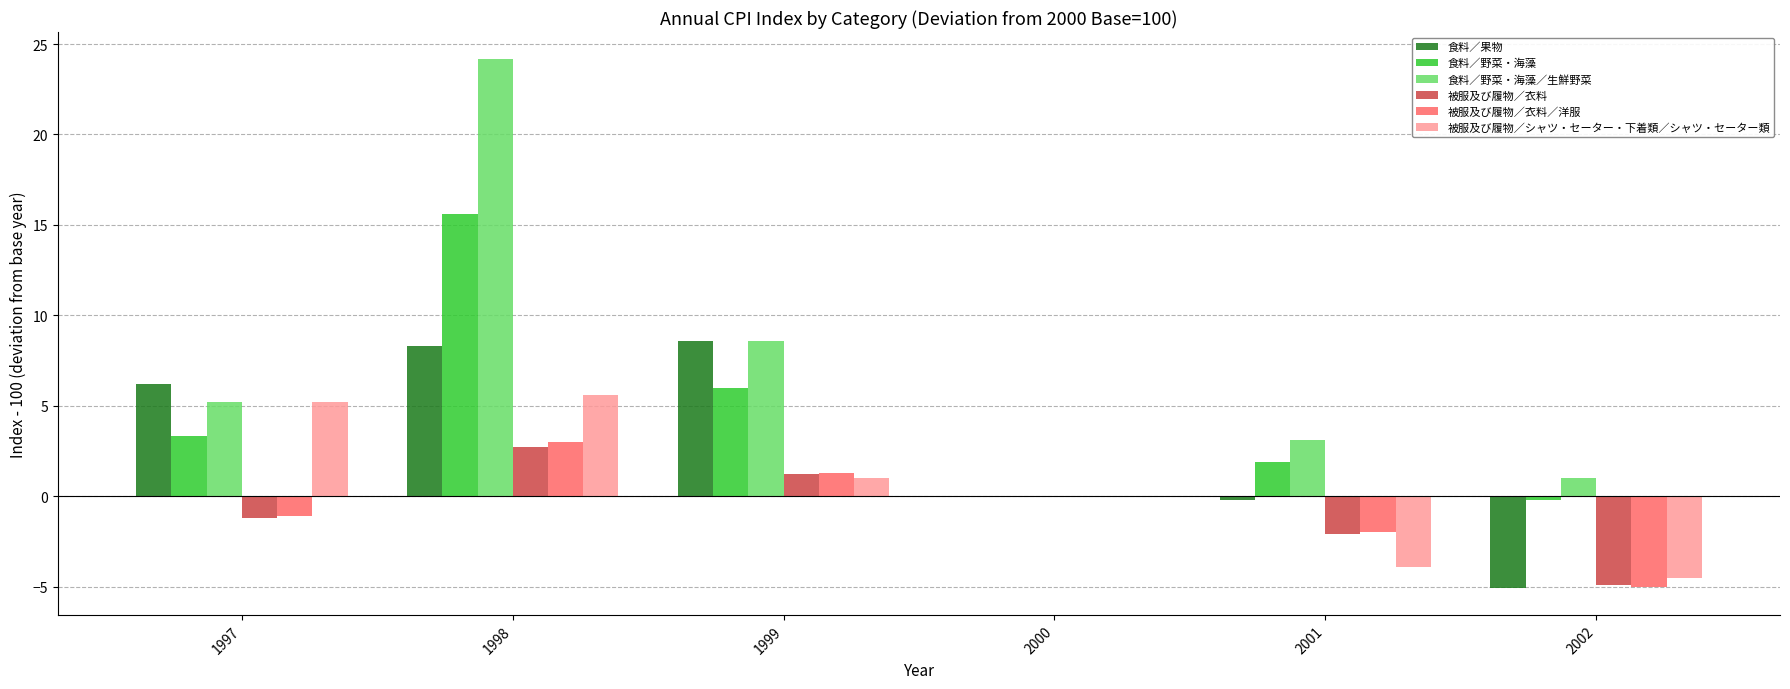

What is the total value across all series at 2001?

-3.2